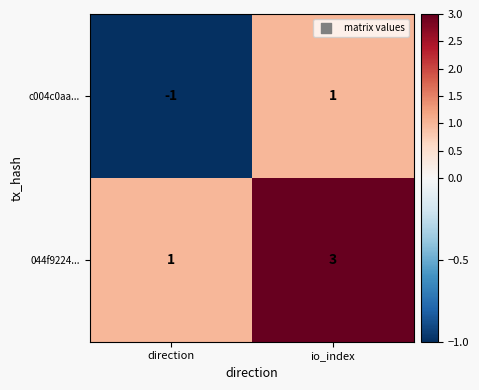

At which category does the chart reach its minimum across all series?

direction